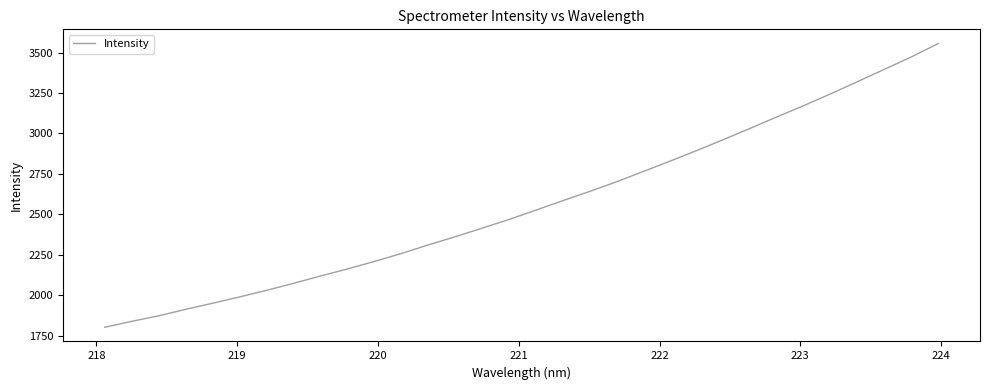

What is the maximum value shown in the chart?

3556.4